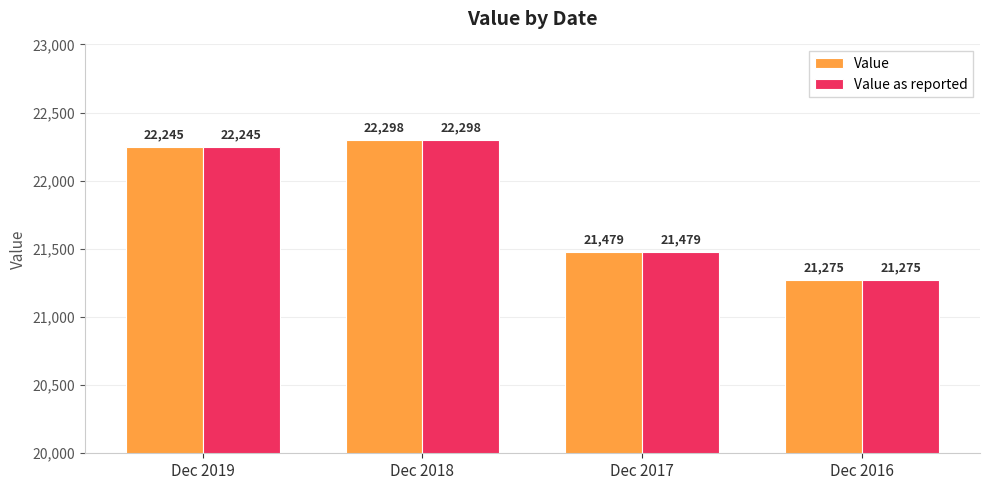

What is the total value across all series at Dec 2018?

44596